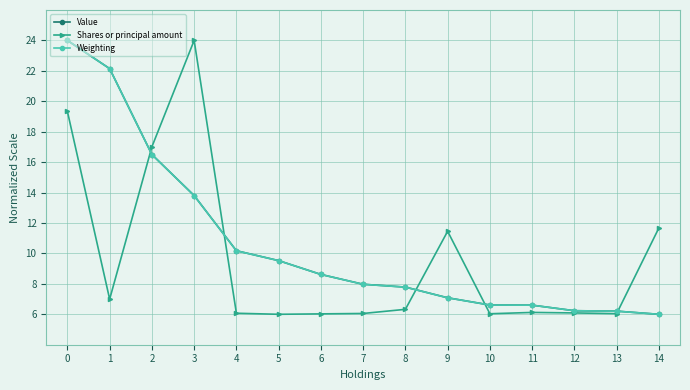

What is the value of the Shares or principal amount point at the 14th from the left?

6.0